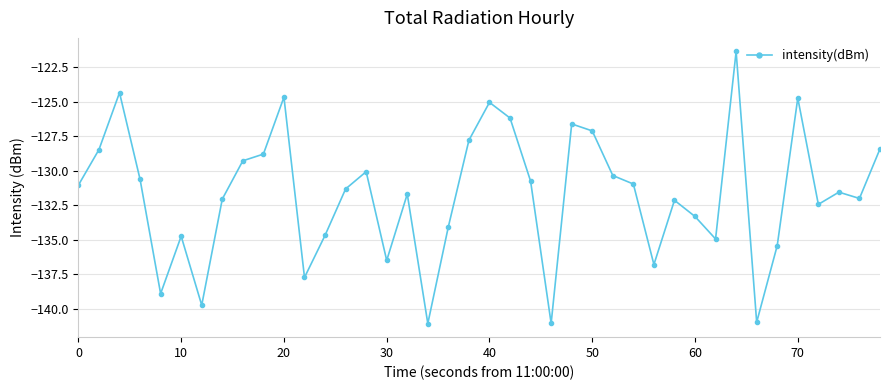

Count the number of categories in the chart.

40